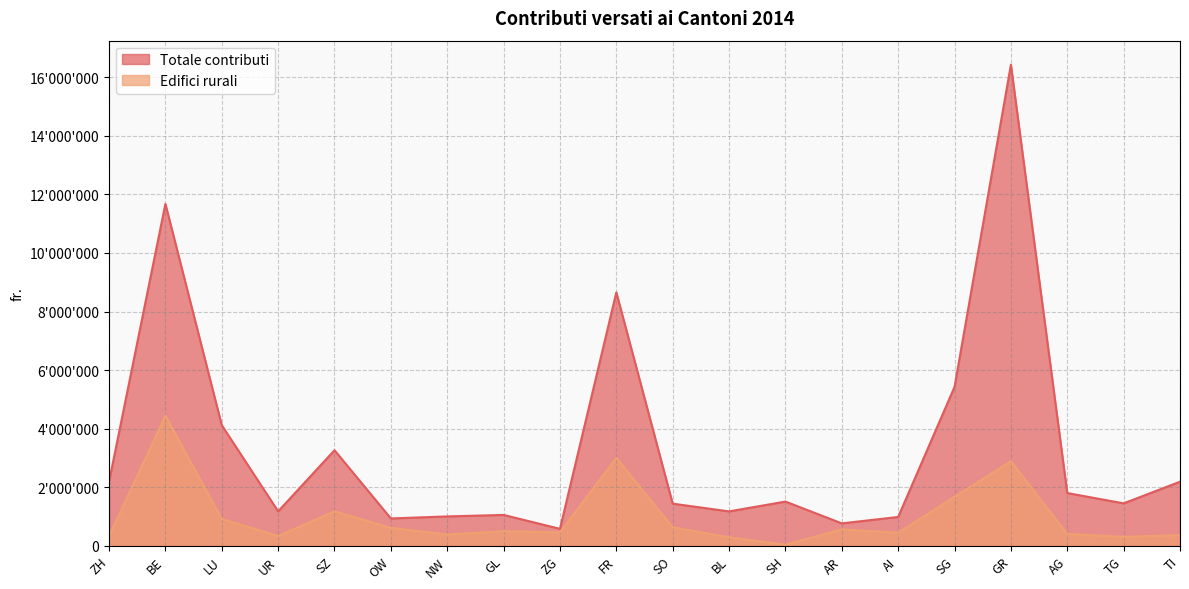

At how many categories does at least one series exceed 5559213?

3